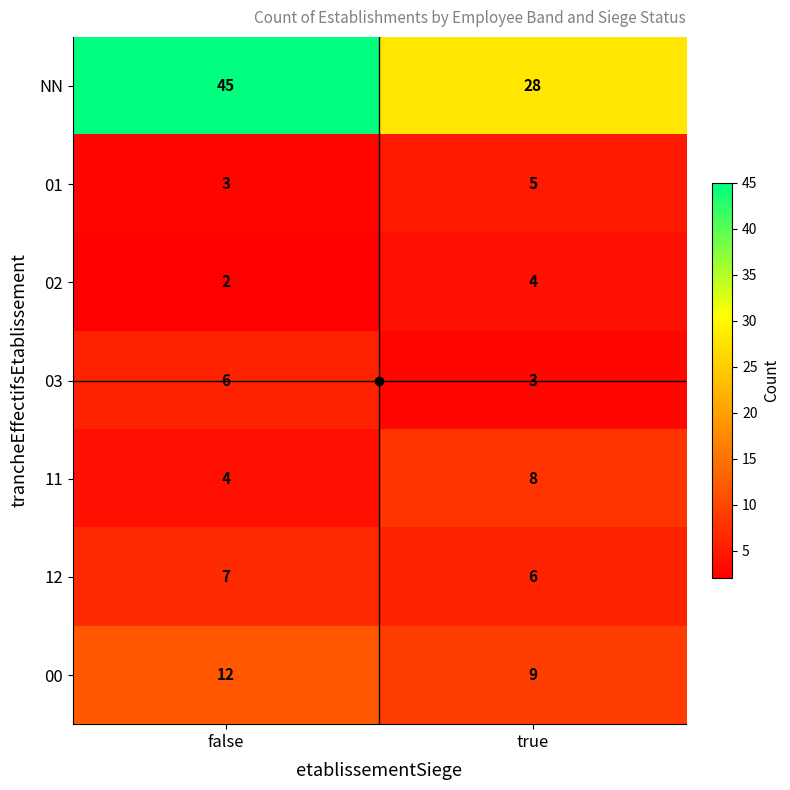

Read the NN value at false, to the nearest 5.

45